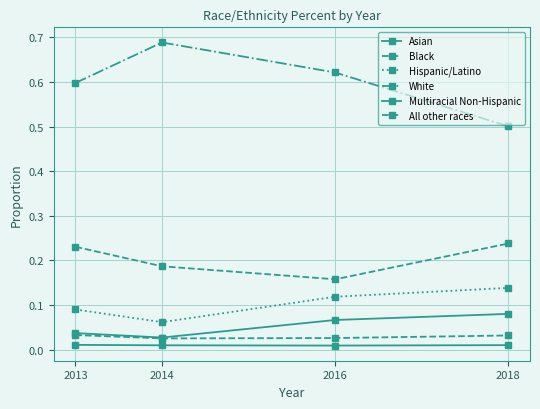

How many lines are shown in the chart?

6